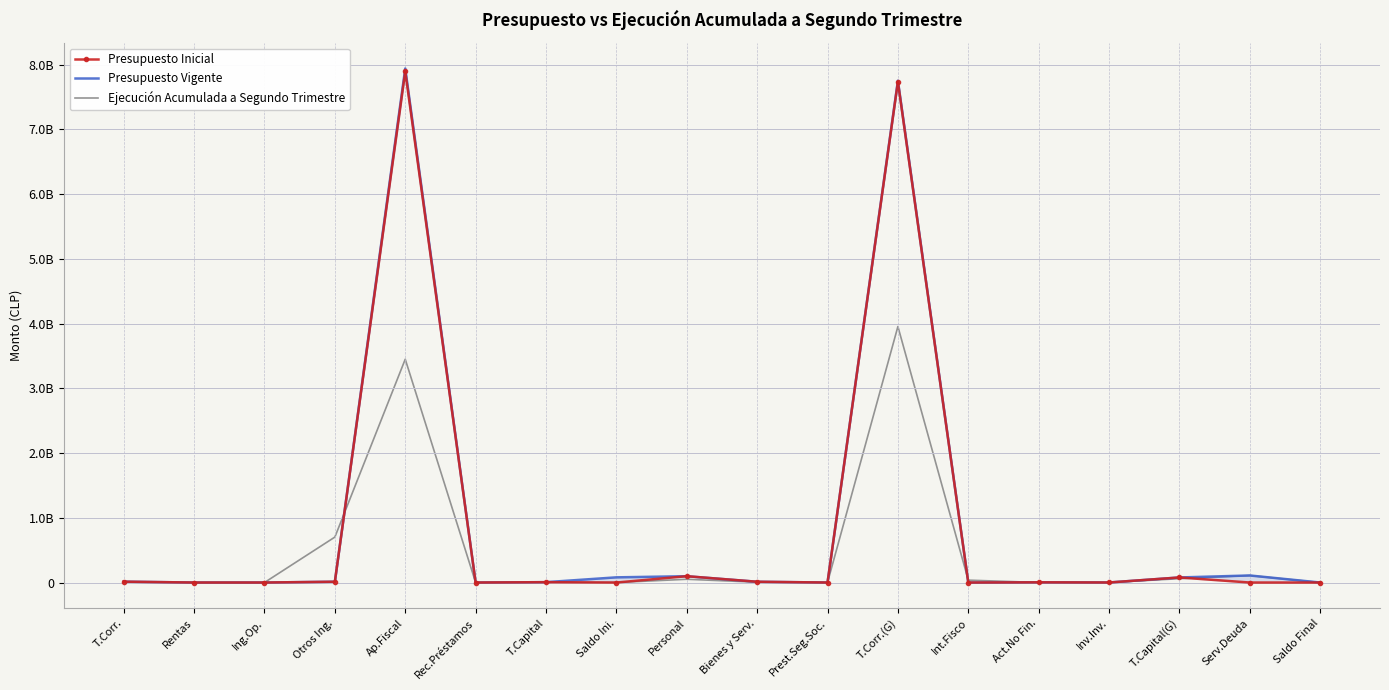

Between which two adjacent categories do Presupuesto Inicial and Ejecución Acumulada a Segundo Trimestre first intersect?

Ing.Op. and Otros Ing.